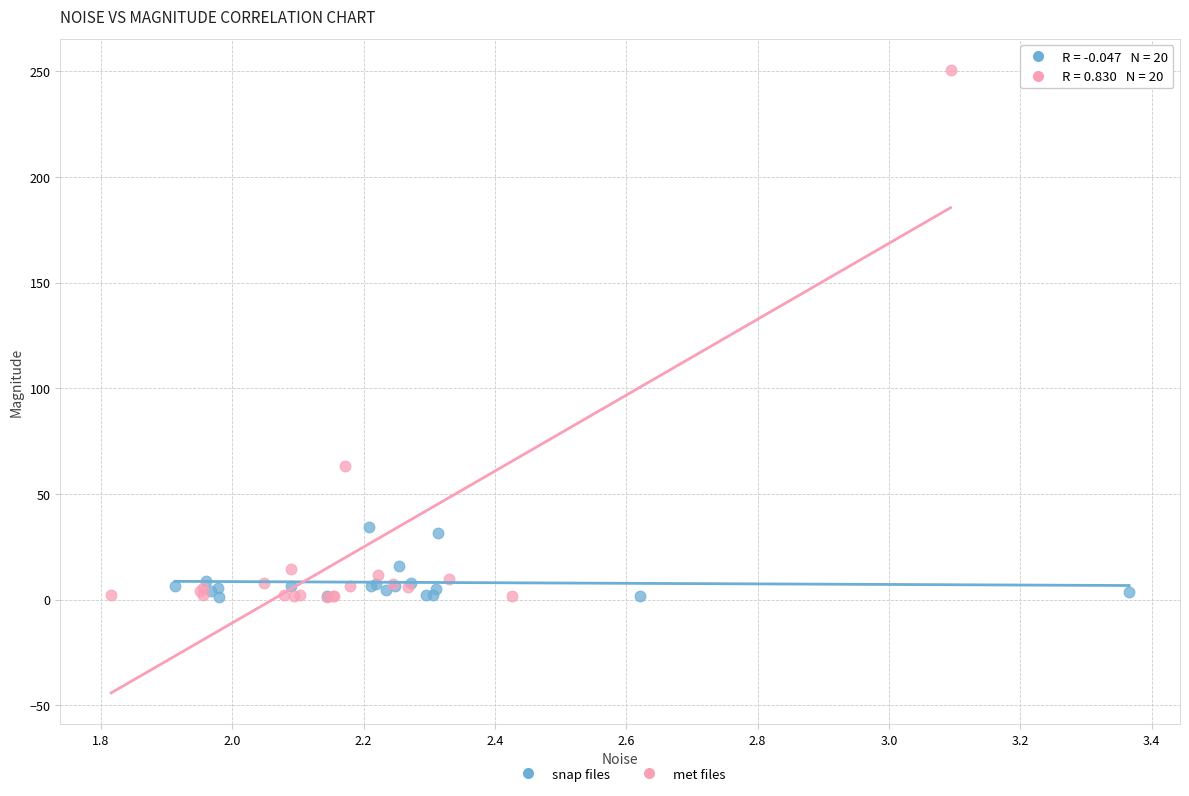

What are all the series names shown in the legend?

snap files, met files